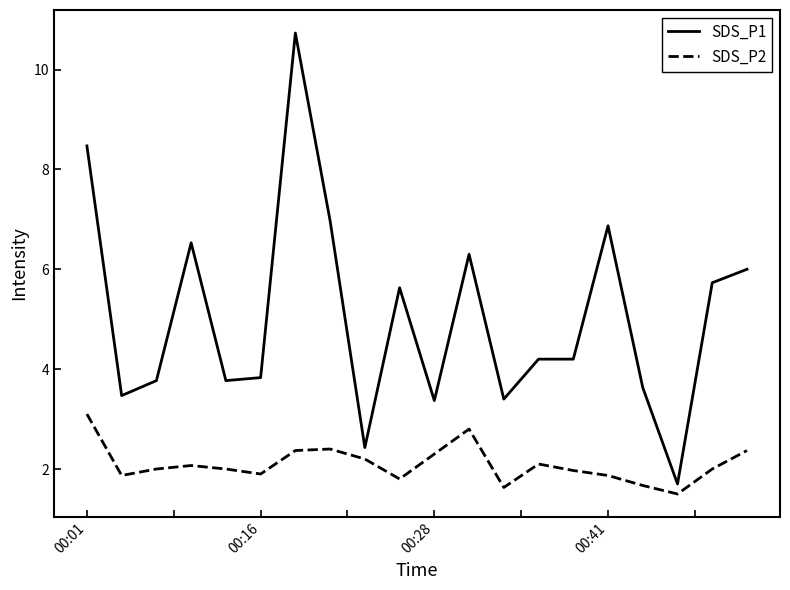

What is the highest value of the SDS_P1 series?

10.7